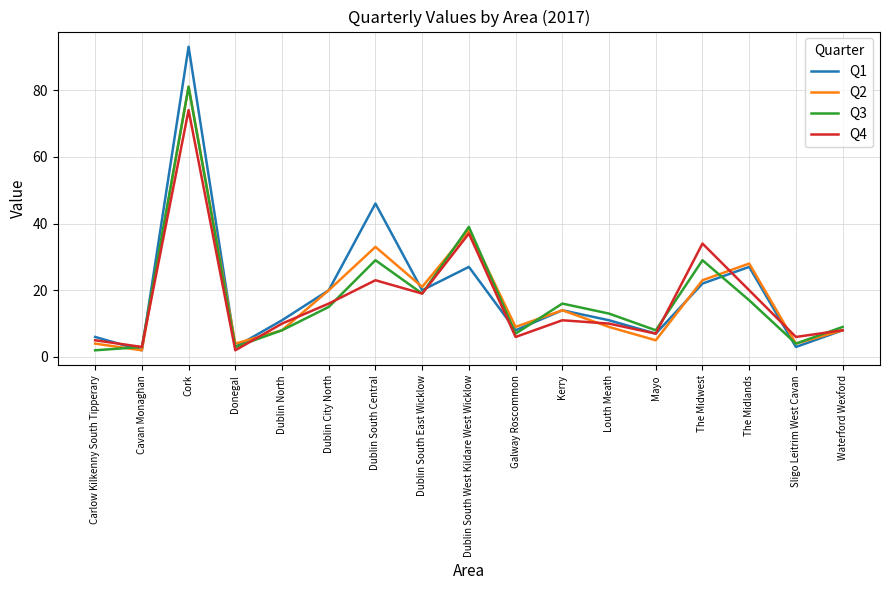

What is the sum of all Q4 values?

291